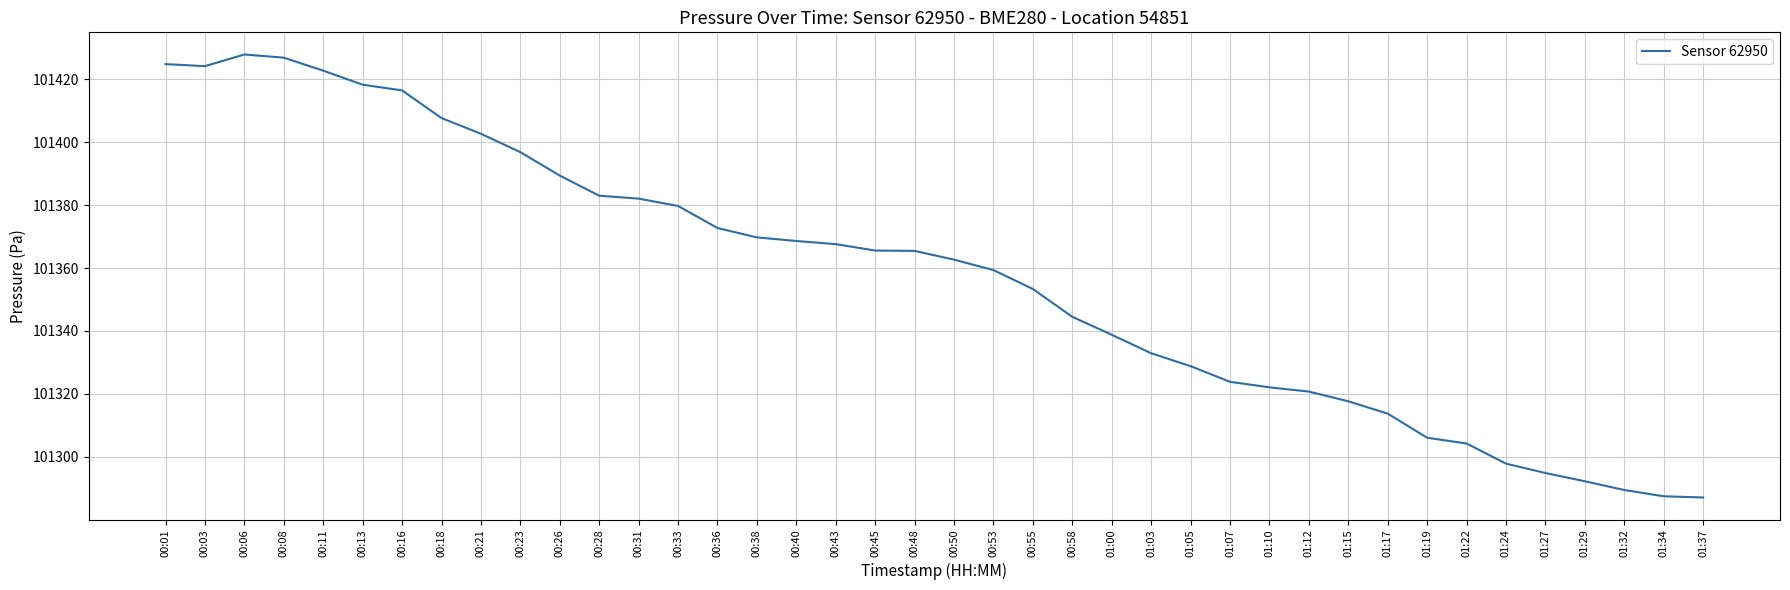

What is the change in value from 00:01 to 01:07?

-101.0